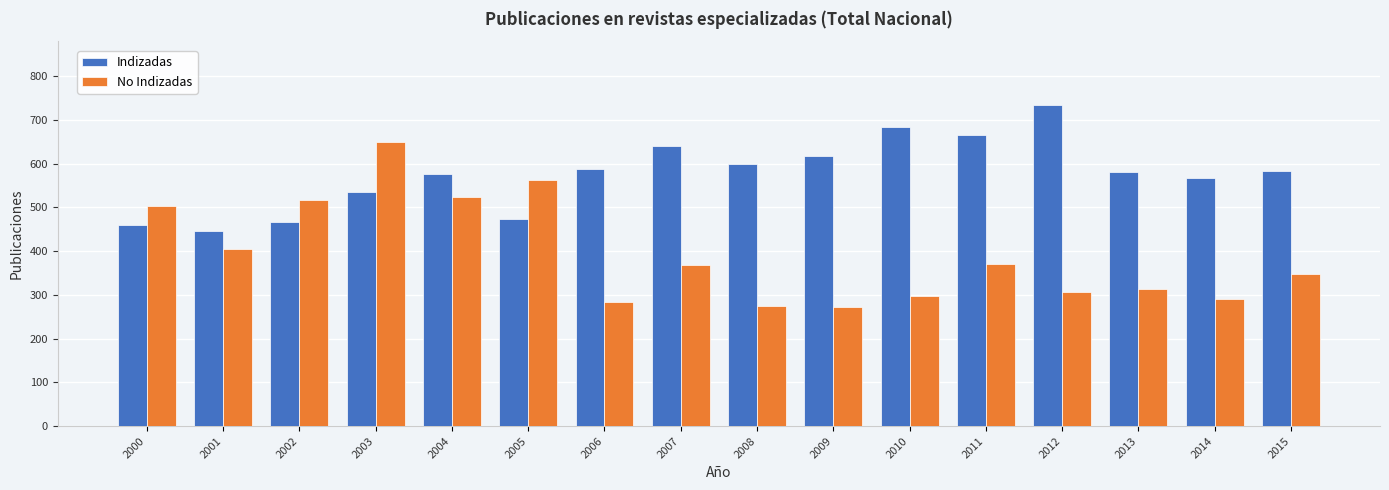

Read the No Indizadas value at 2010.

297